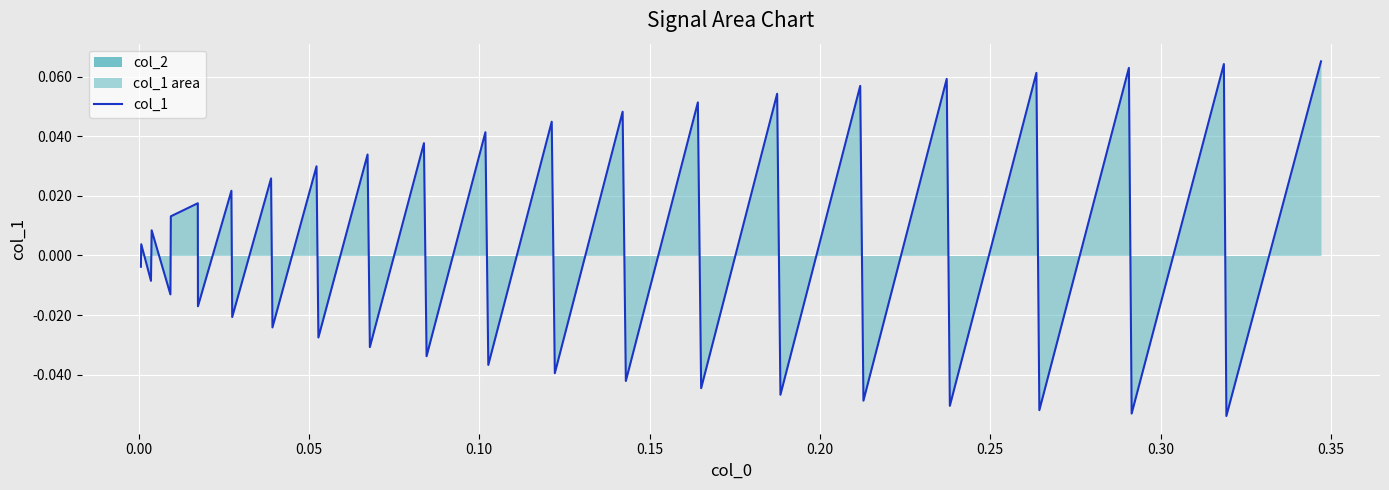

Is it true that the value at 32 is 0.1?

False